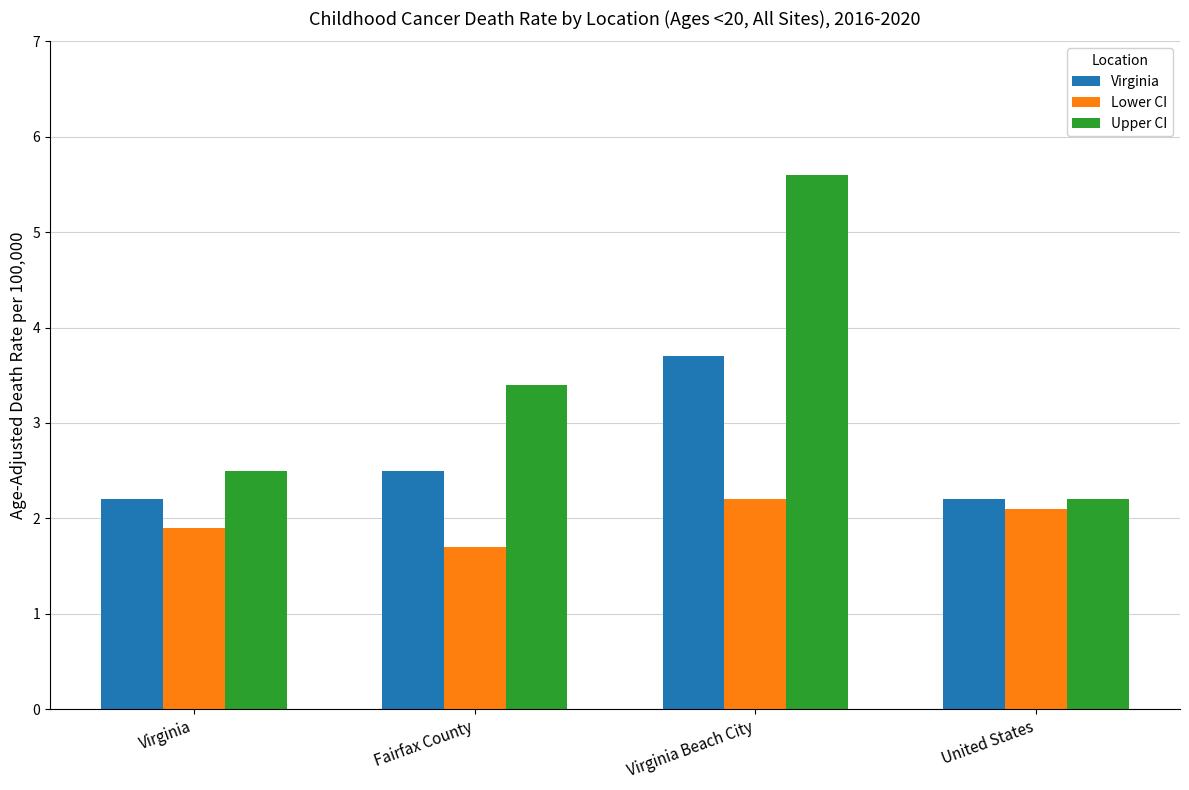

Where does the Upper CI series first go above 3?

Fairfax County